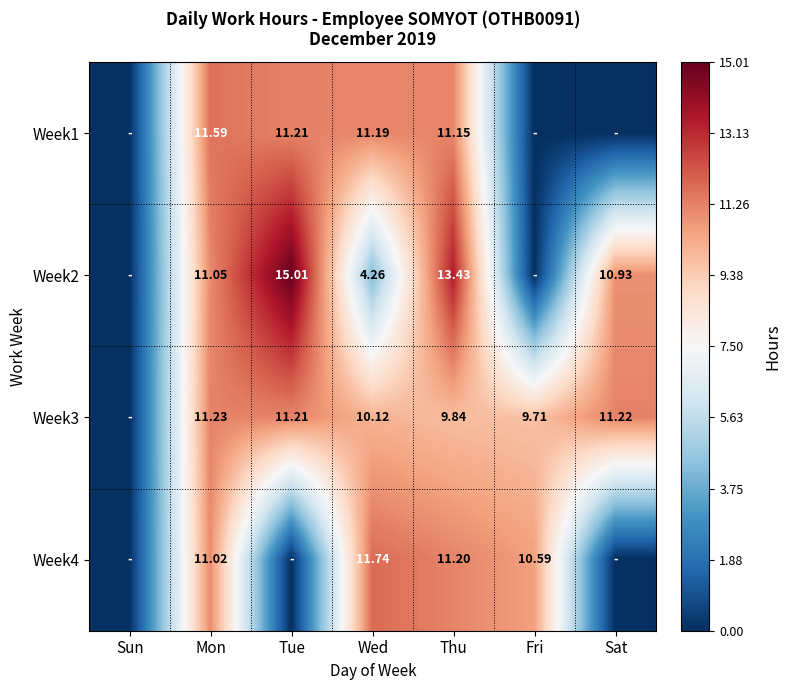

Is the value of Week1 at Thu greater than the value of Week3 at Thu?

Yes